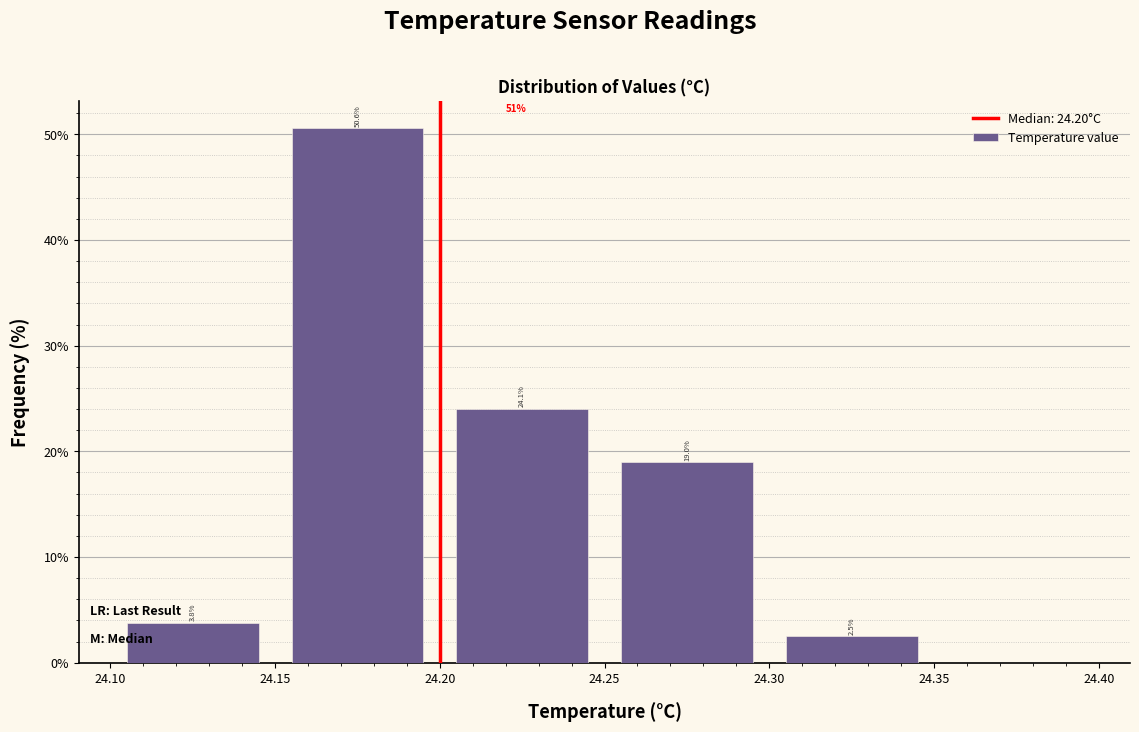

Over which range of the x-axis is the bar tallest?

24.15 to 24.20